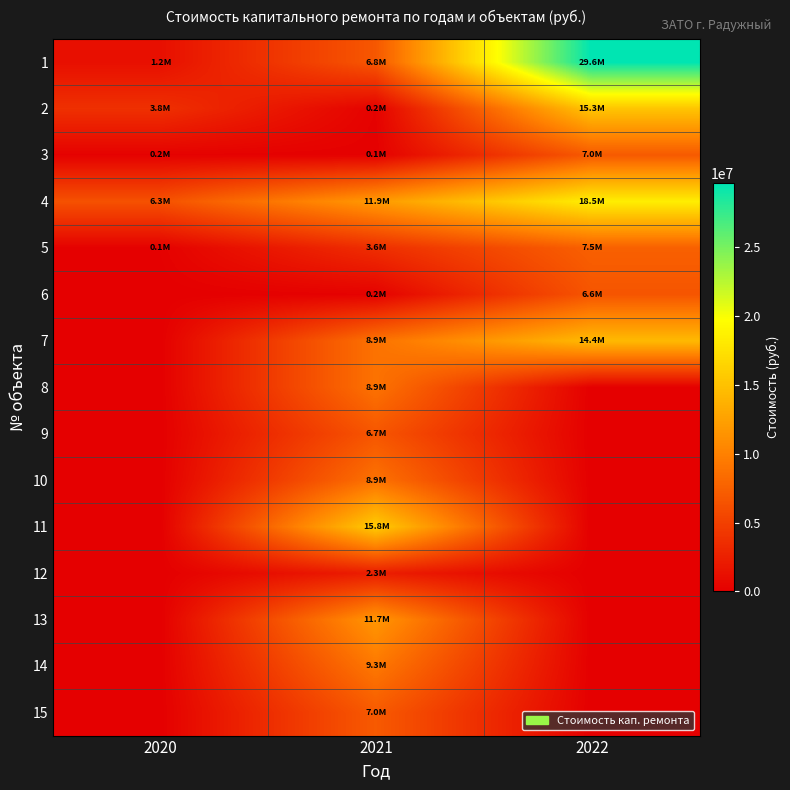

What is the total value across all series at 2022?

98868726.7